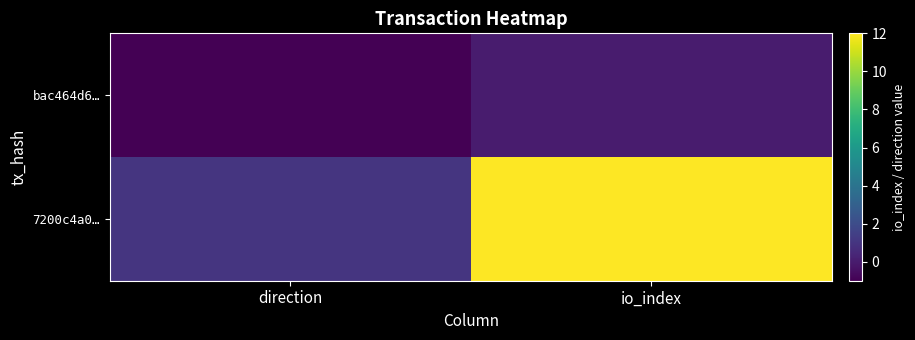

List the series in order of their peak value, lowest first.

bac464d6…, 7200c4a0…